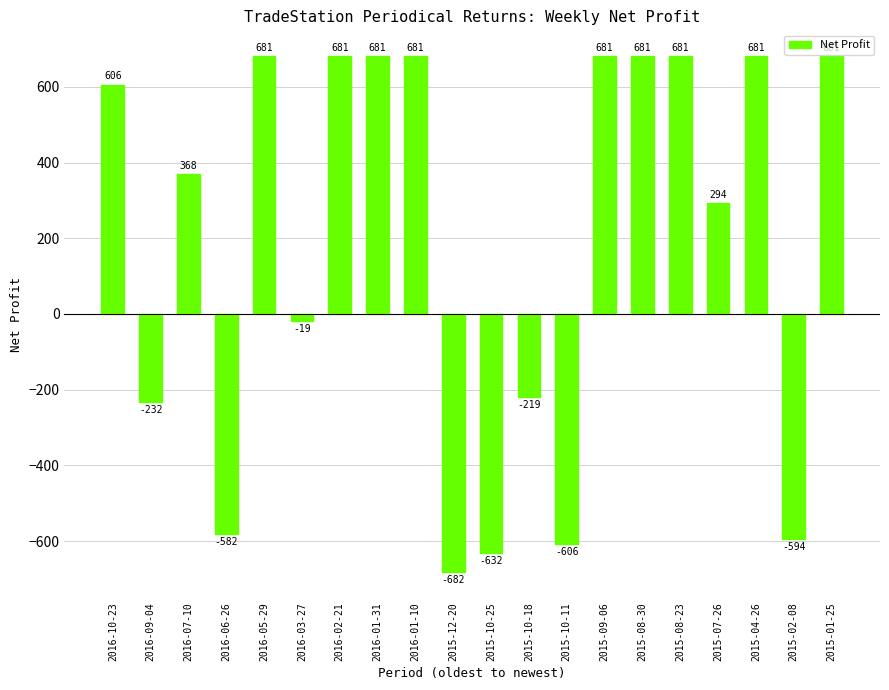

Approximately how many times larger is the value at 2015-01-25 compared to 2015-08-23?

1.0